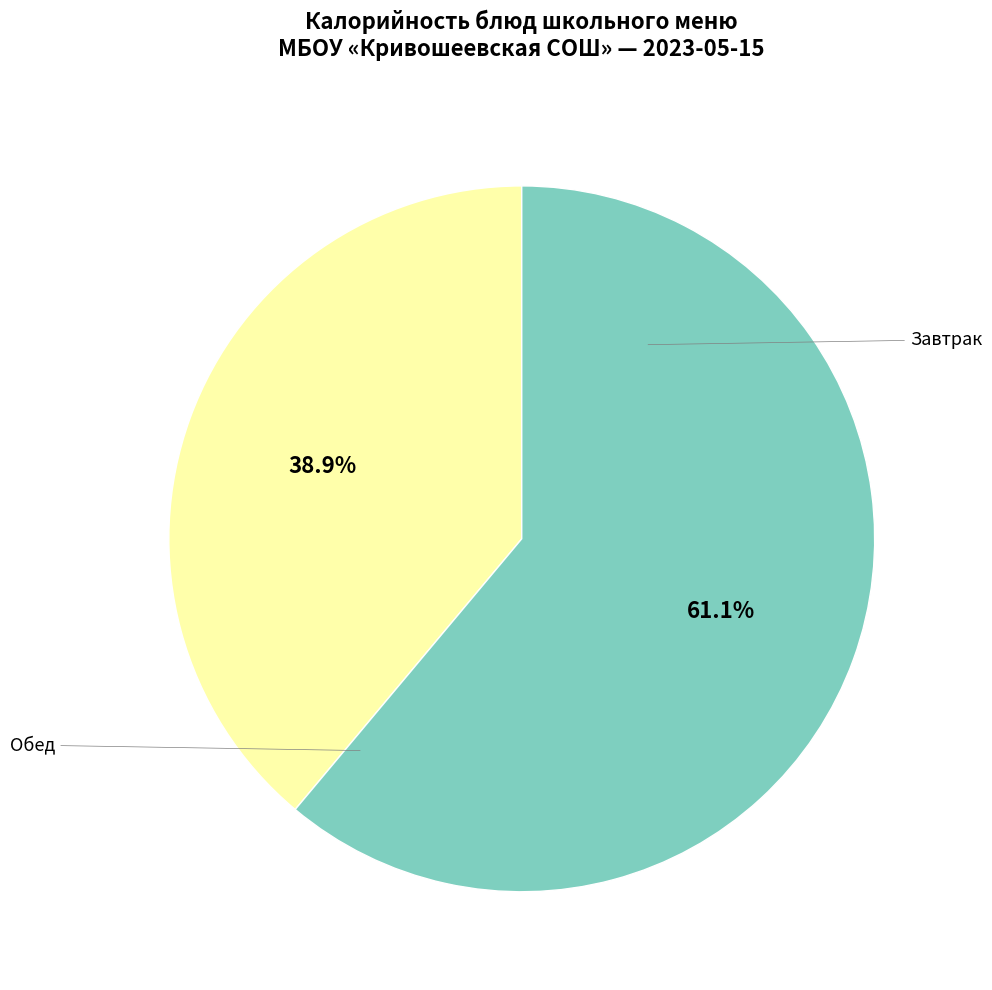

Is there a majority slice in this chart?

Yes